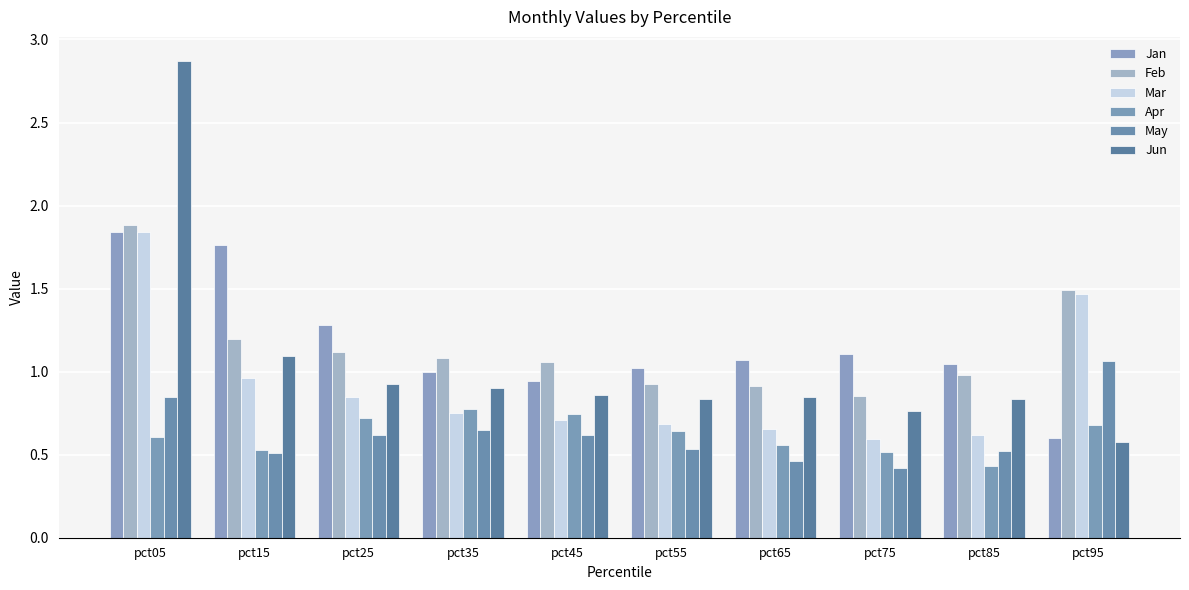

Does the chart contain stacked bars?

No